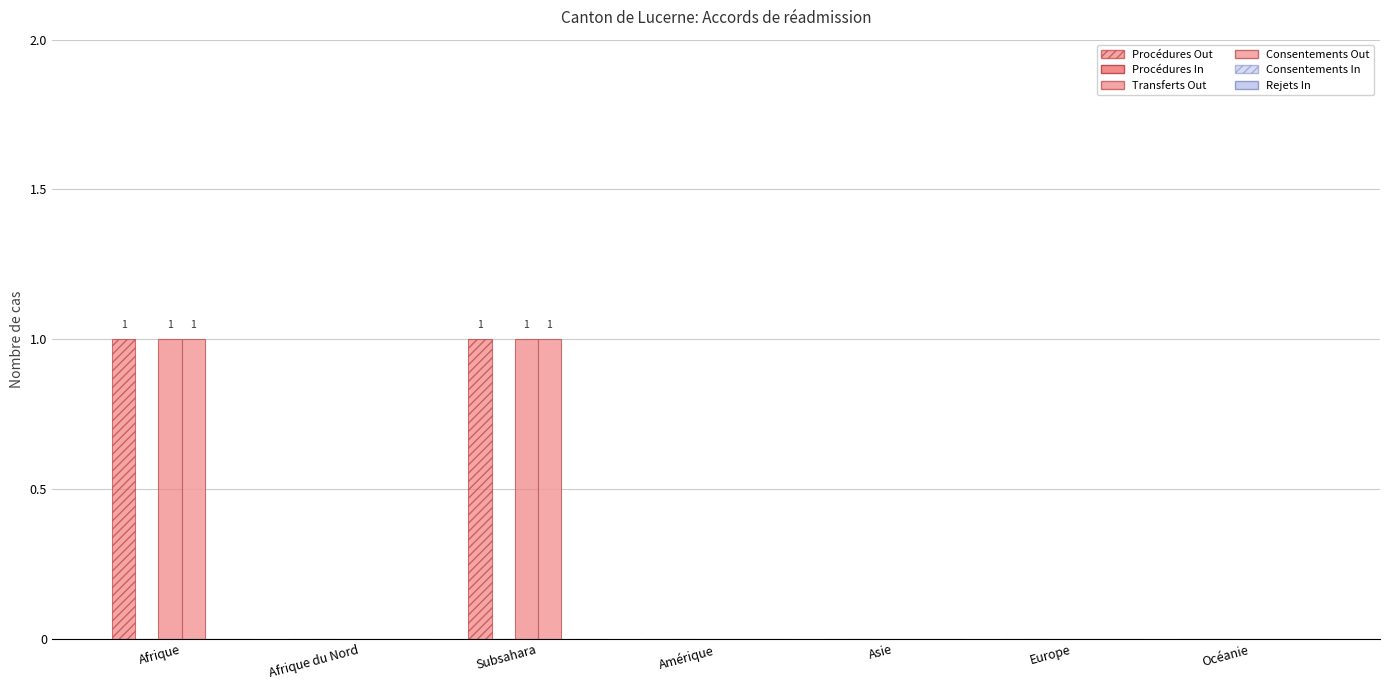

Are the bars grouped side by side (vs. stacked)?

Yes